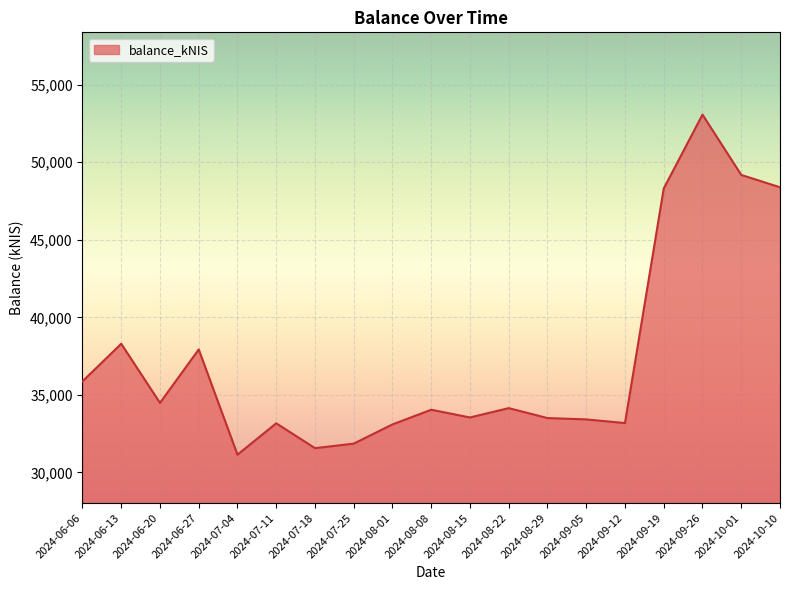

What is the sum of the values at 2024-07-25 and 2024-08-29?

65361.0